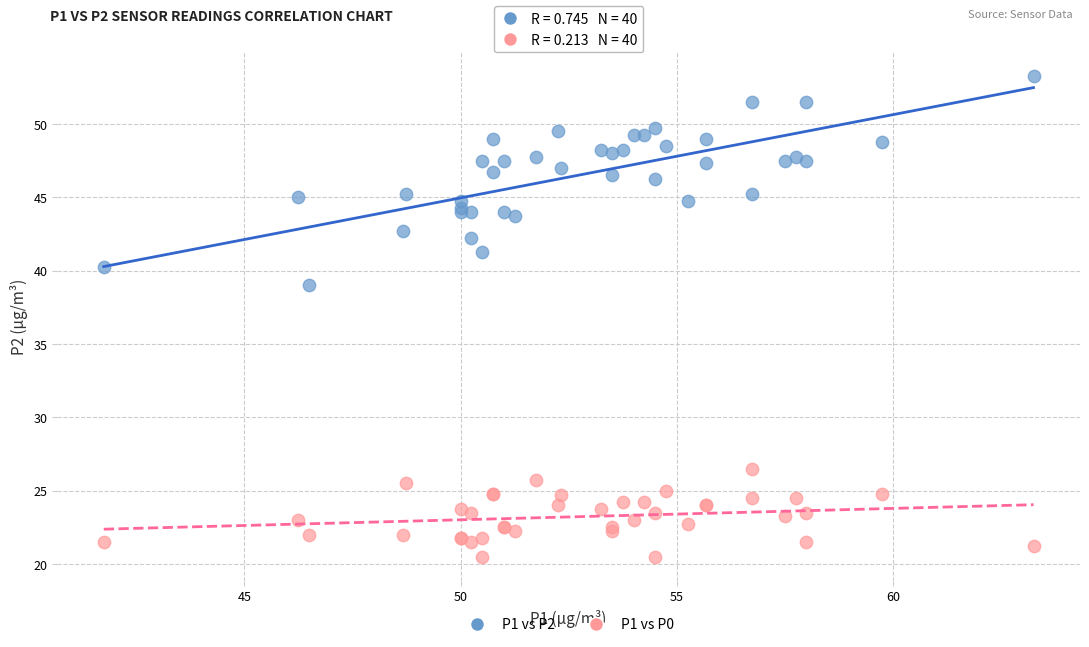

What are all the series names shown in the legend?

P1 vs P2, P1 vs P0